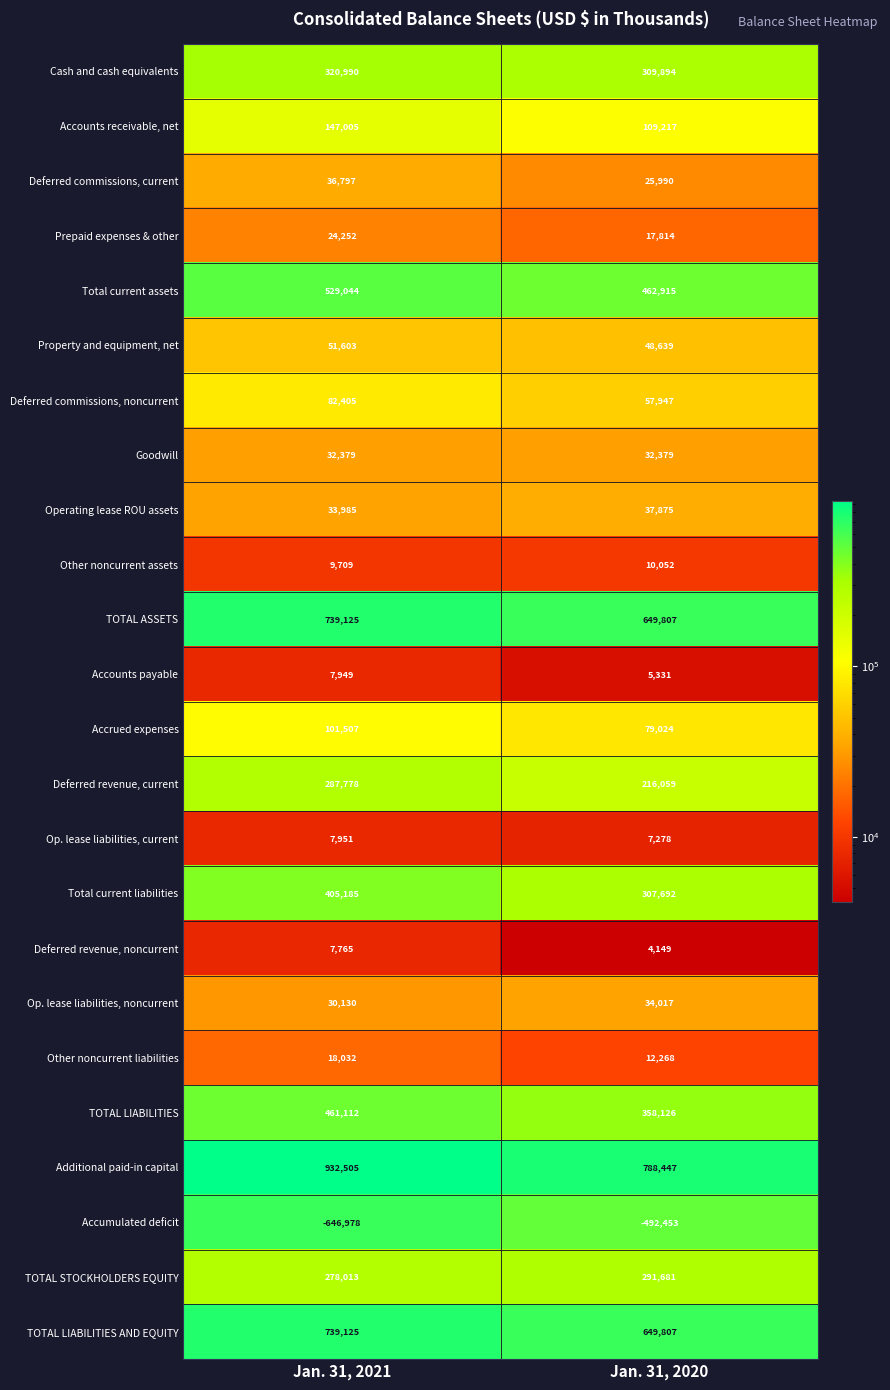

Which series has the largest range (max minus min)?

Accumulated deficit